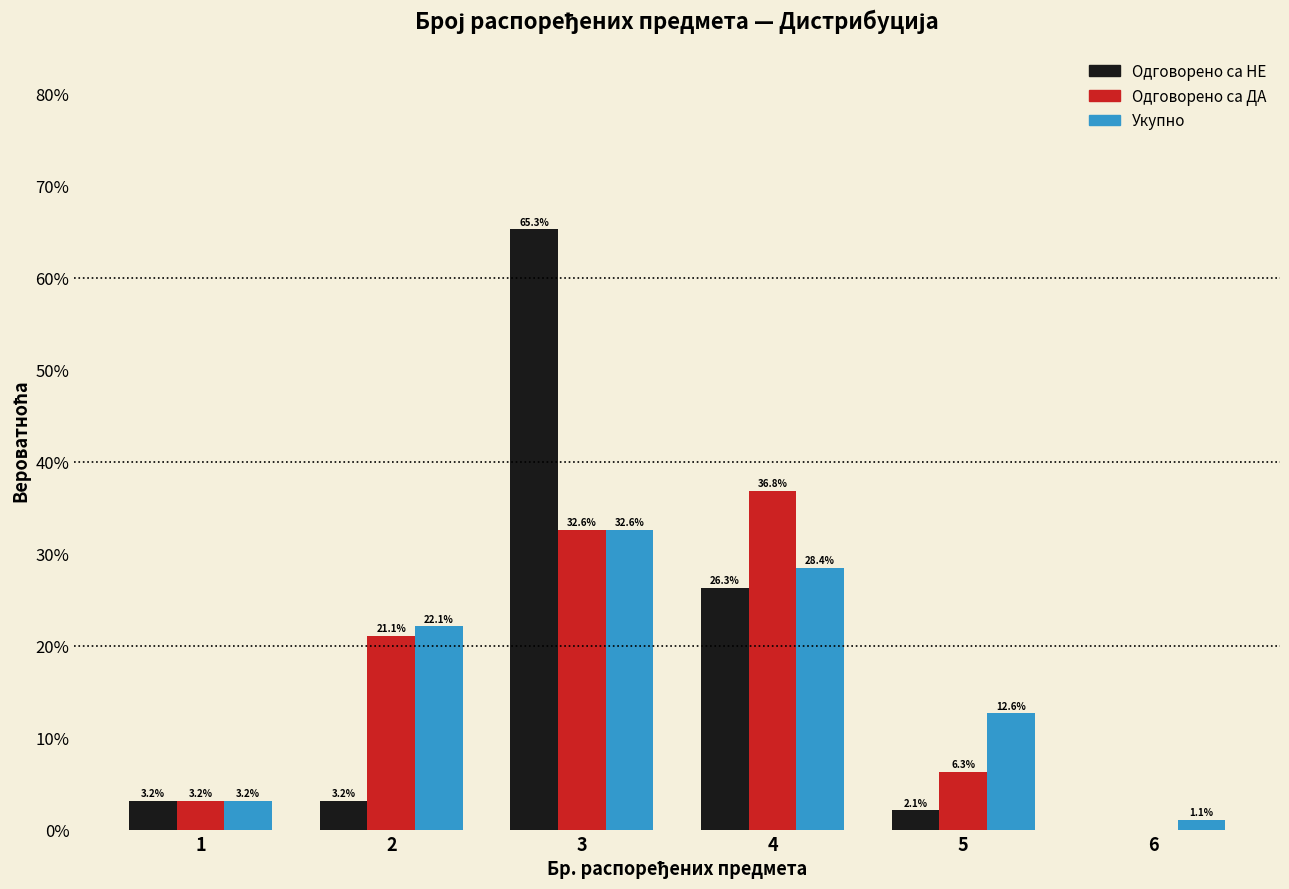

What is the total value across all series at 6?

1.1